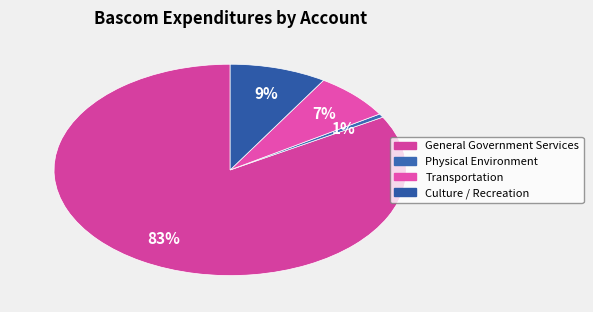

Does Transportation account for over 50% of the chart?

No